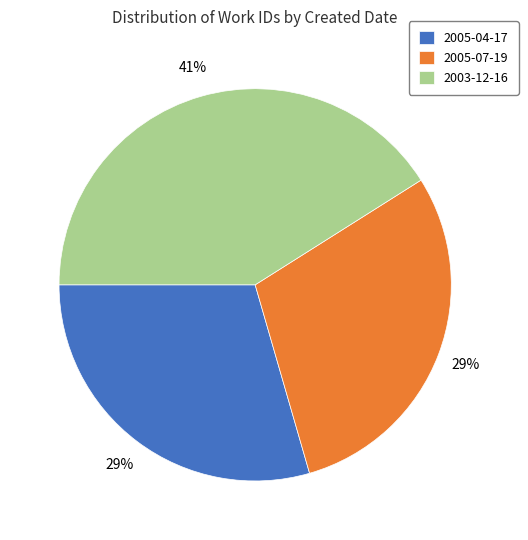

To the nearest percent, what is the difference between the 2003-12-16 and 2005-07-19 slice percentages?

12%